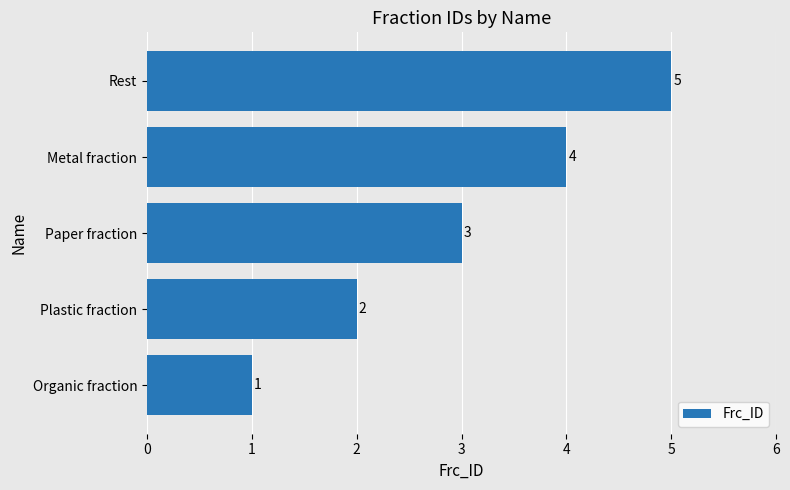

What is the minimum value shown in the chart?

1